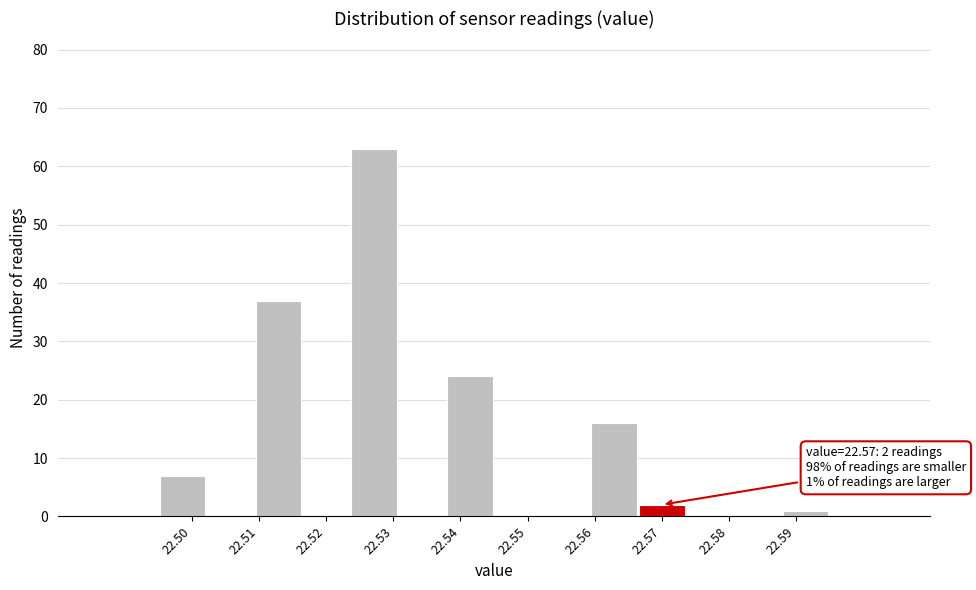

Which range on the x-axis has the tallest bar?

22.524 to 22.531